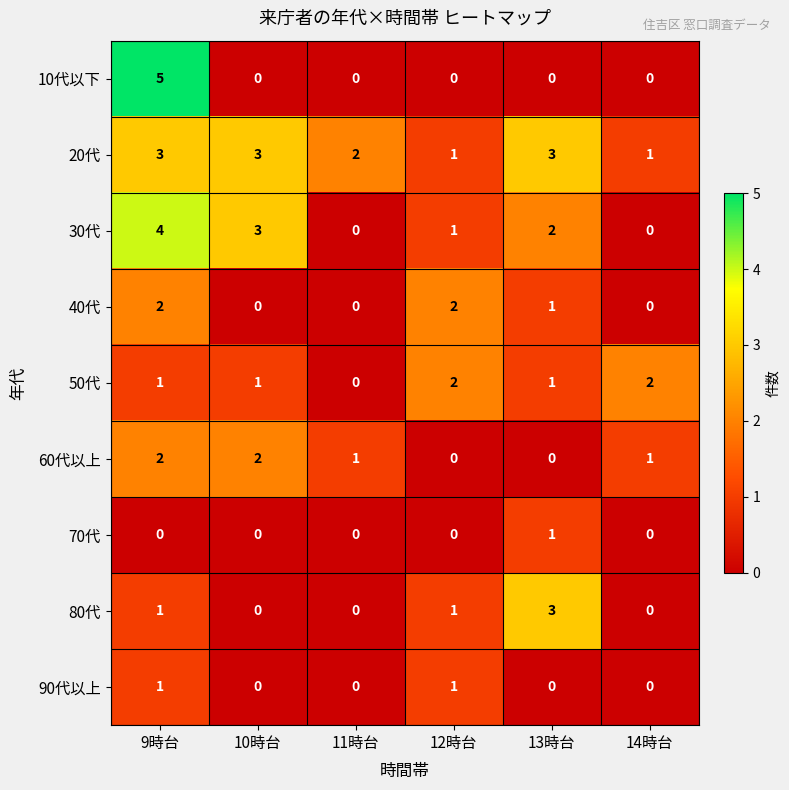

Is it true that 10代以下 equals 3 at 11時台?

False